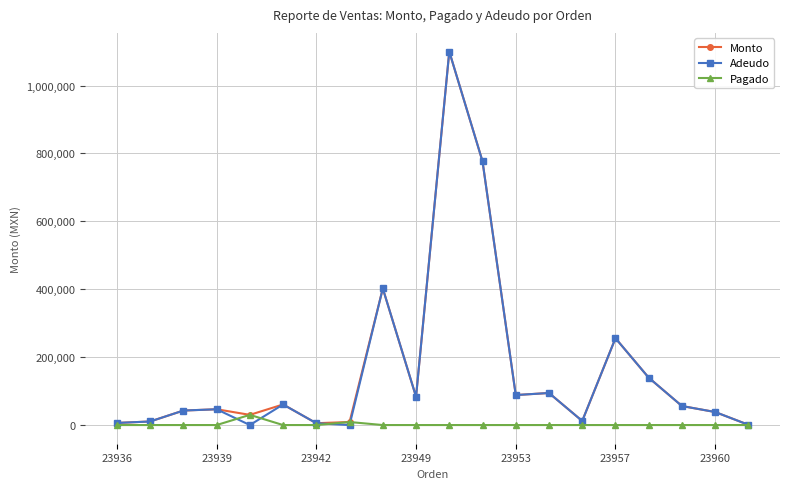

At how many categories does at least one series exceed 361498?

3